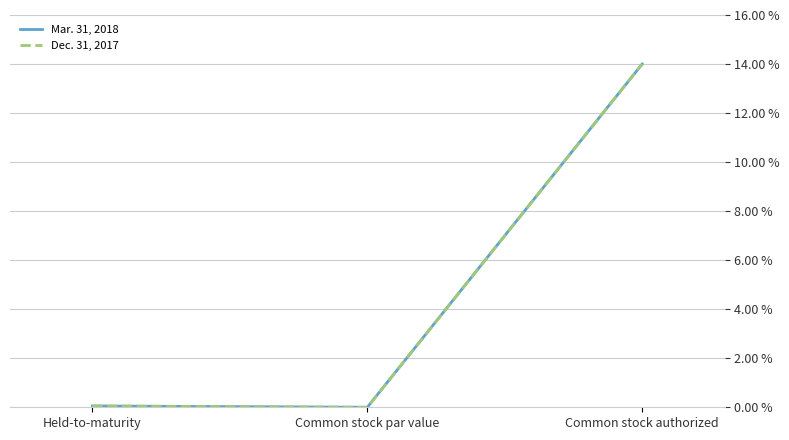

Is it true that Dec. 31, 2017 equals 14.0 at Common stock authorized?

True